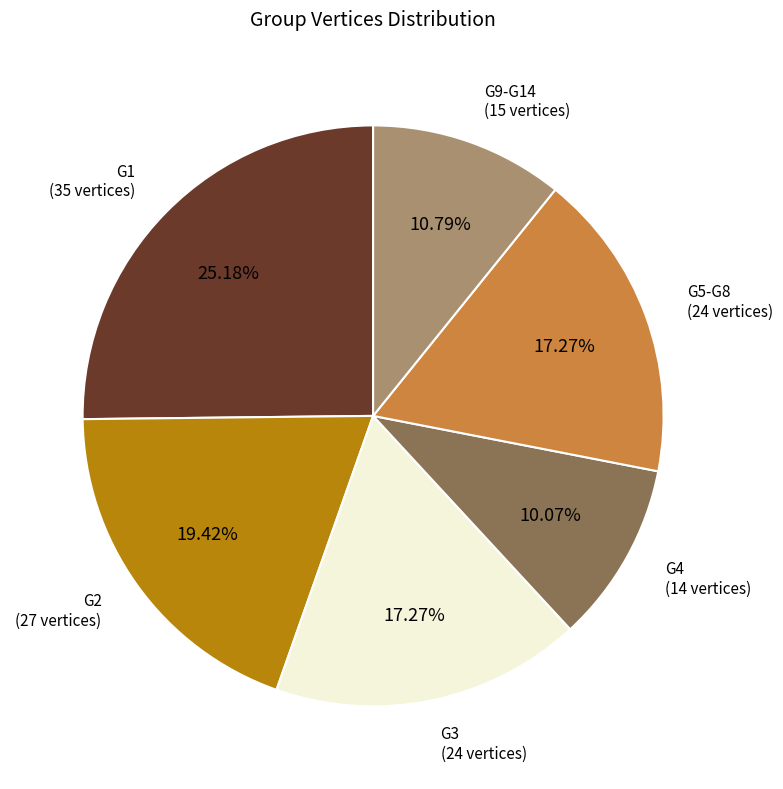

Is there any slice that represents more than half of the pie?

No